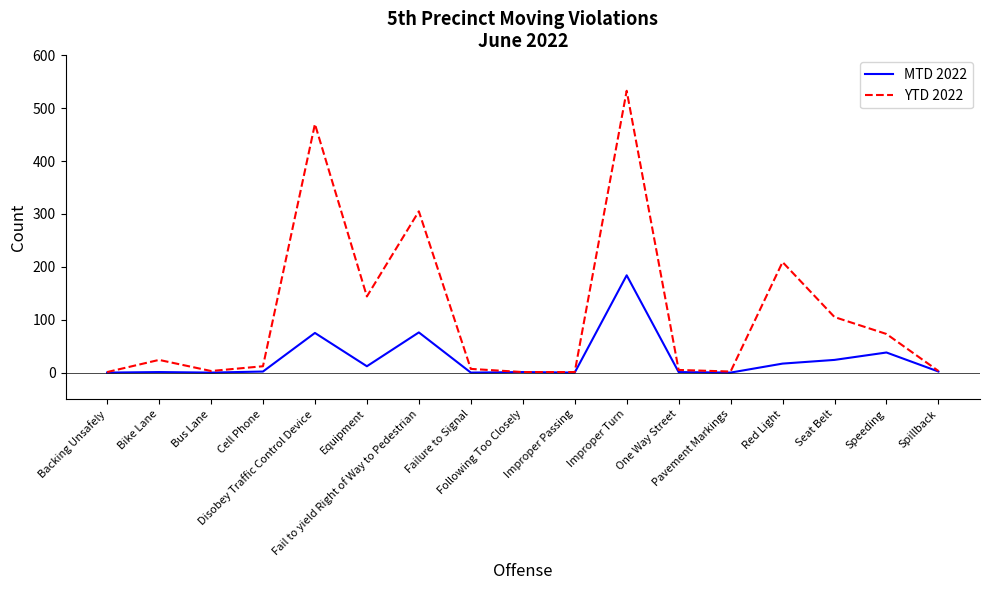

What are all the series names shown in the legend?

MTD 2022, YTD 2022